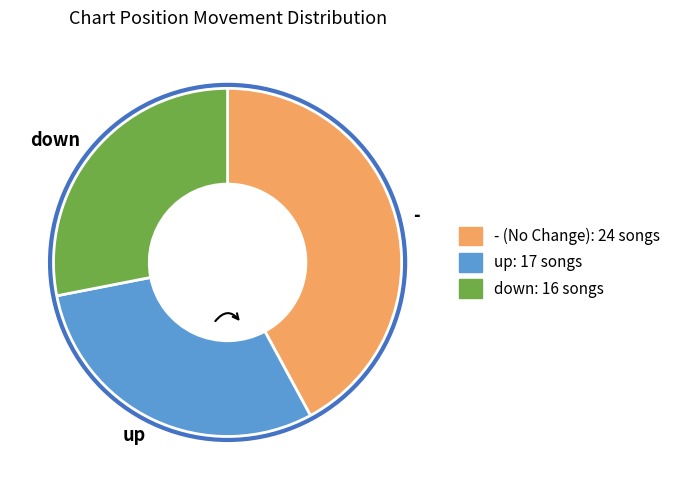

Combined, do - and up account for over 50%?

Yes